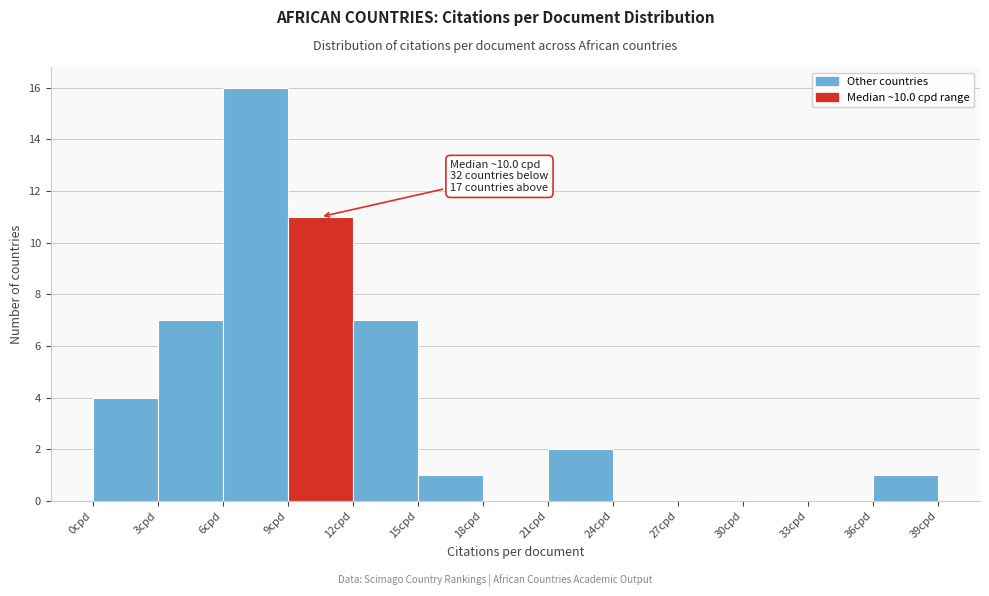

Which range on the x-axis has the tallest bar?

6 to 9